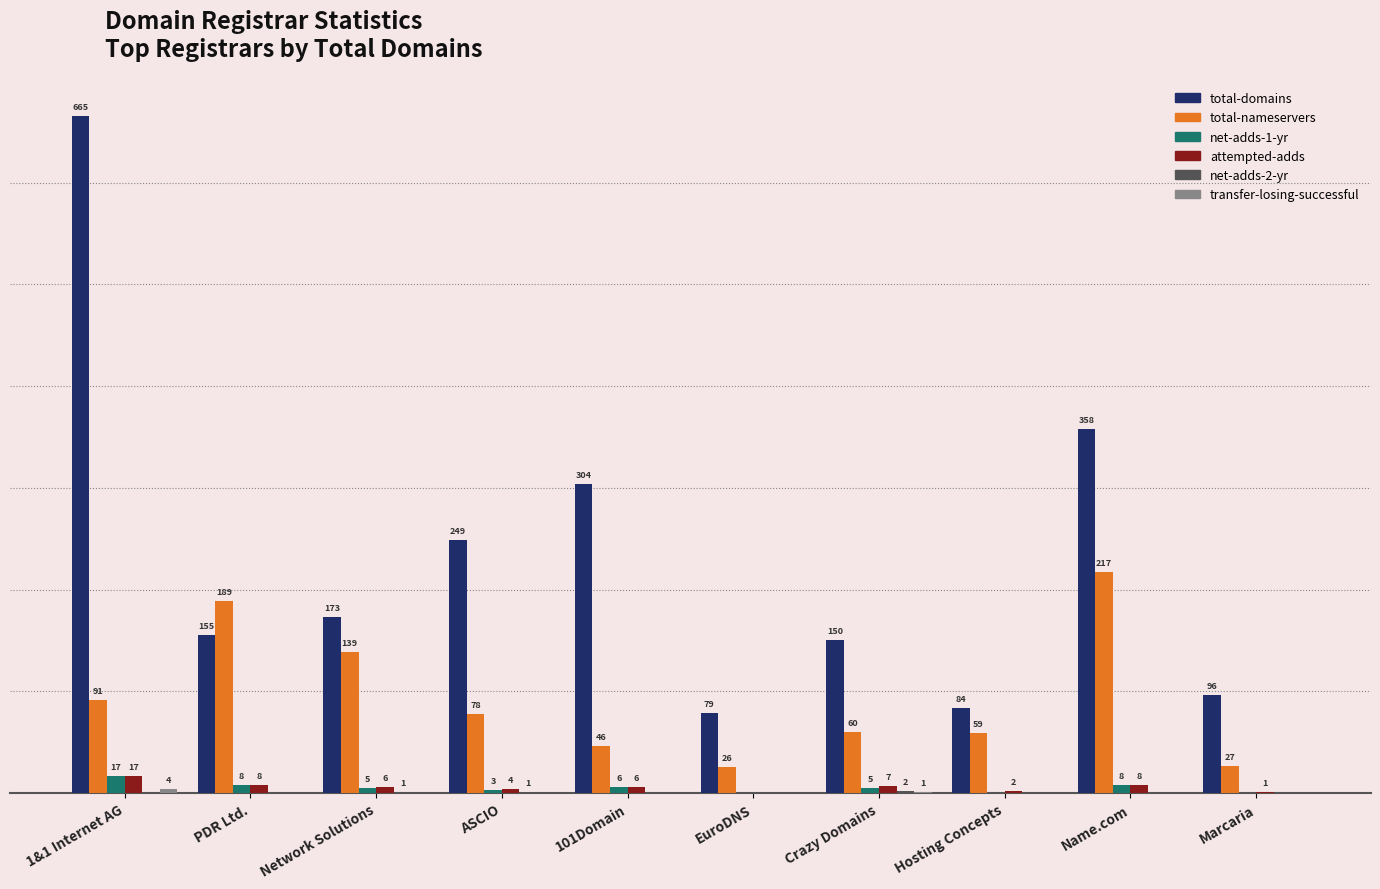

Which label corresponds to the largest value in the chart?

1&1 Internet AG